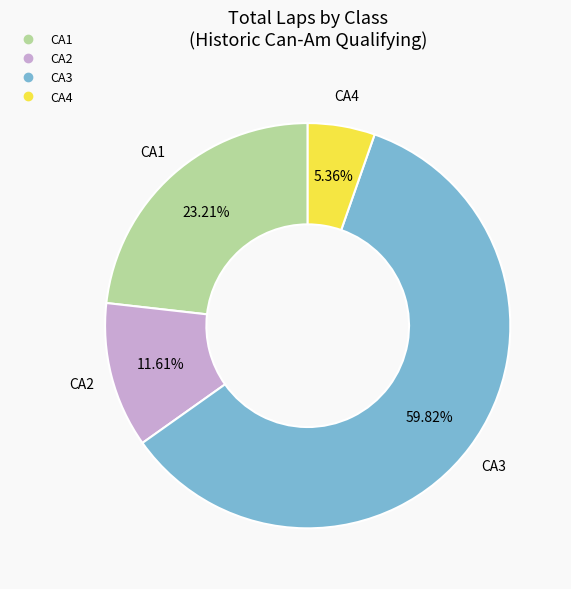

What is the ratio of the value at CA4 to the value at CA3?

0.1